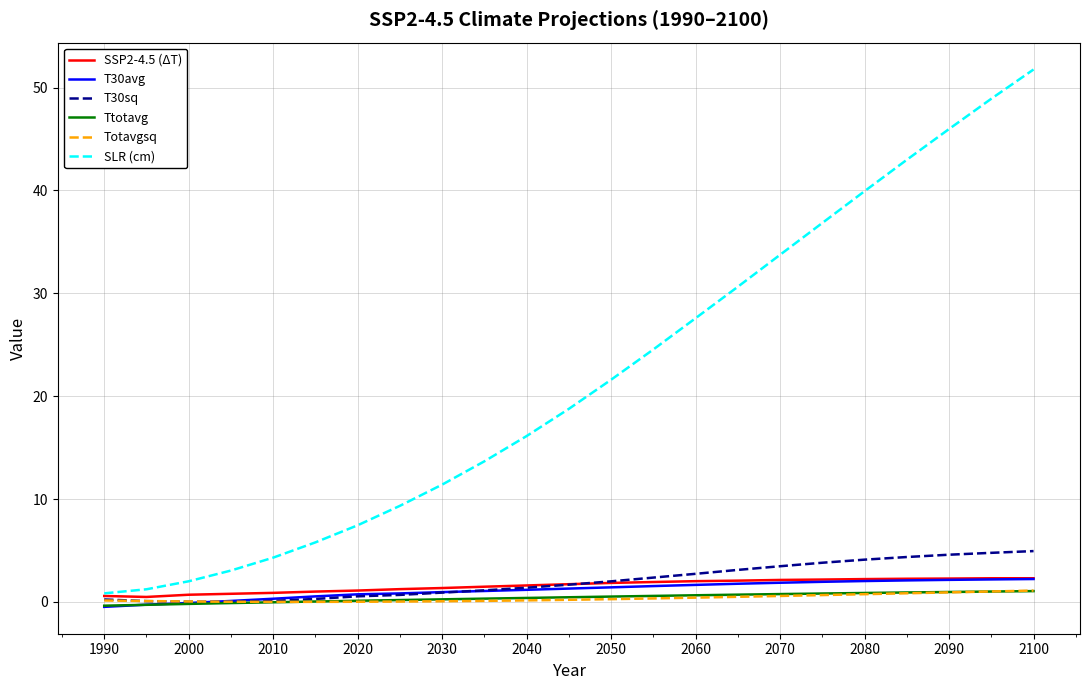

In SSP2-4.5 (ΔT), how many points are lower than both neighbors (excluding endpoints)?

1